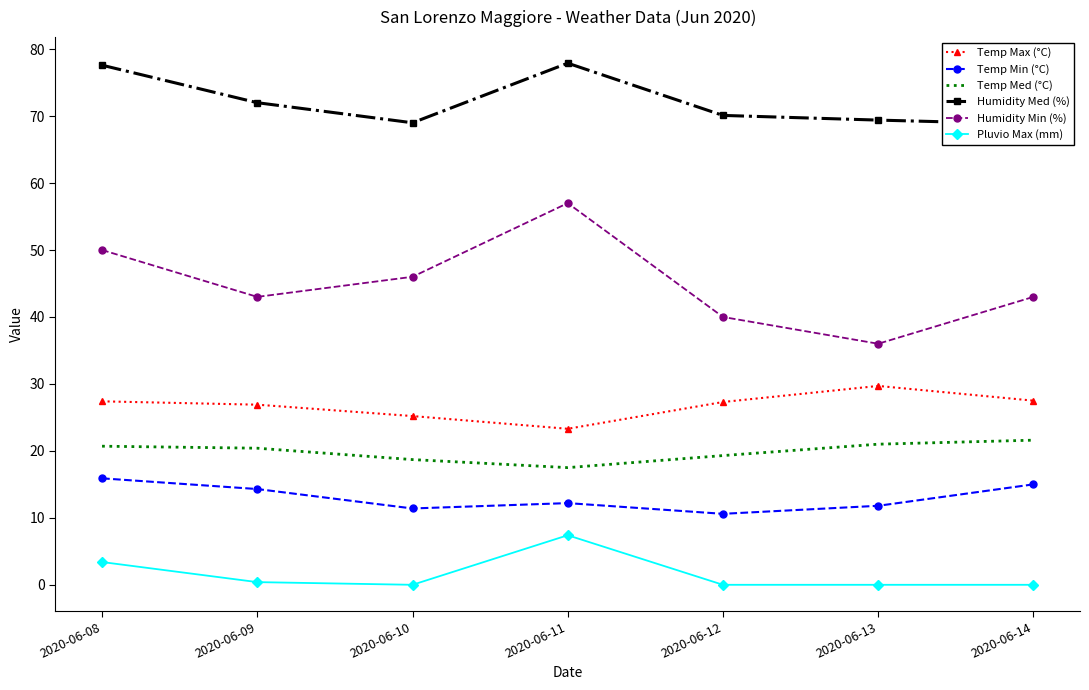

Between 2020-06-14 and 2020-06-10, which is larger?

2020-06-14